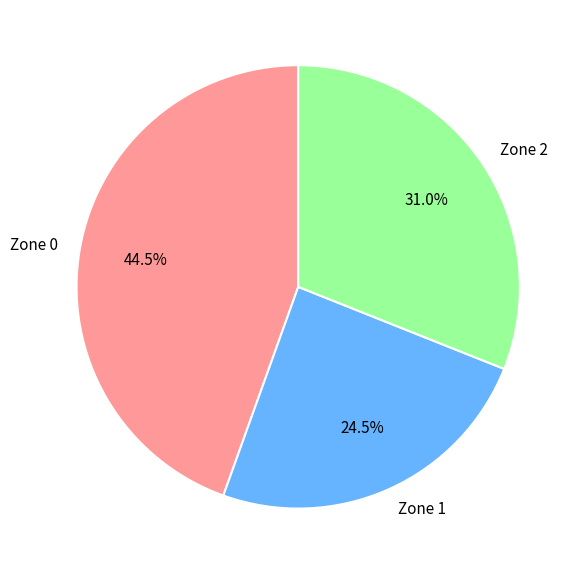

Rank the categories by value from highest to lowest.

Zone 0, Zone 2, Zone 1